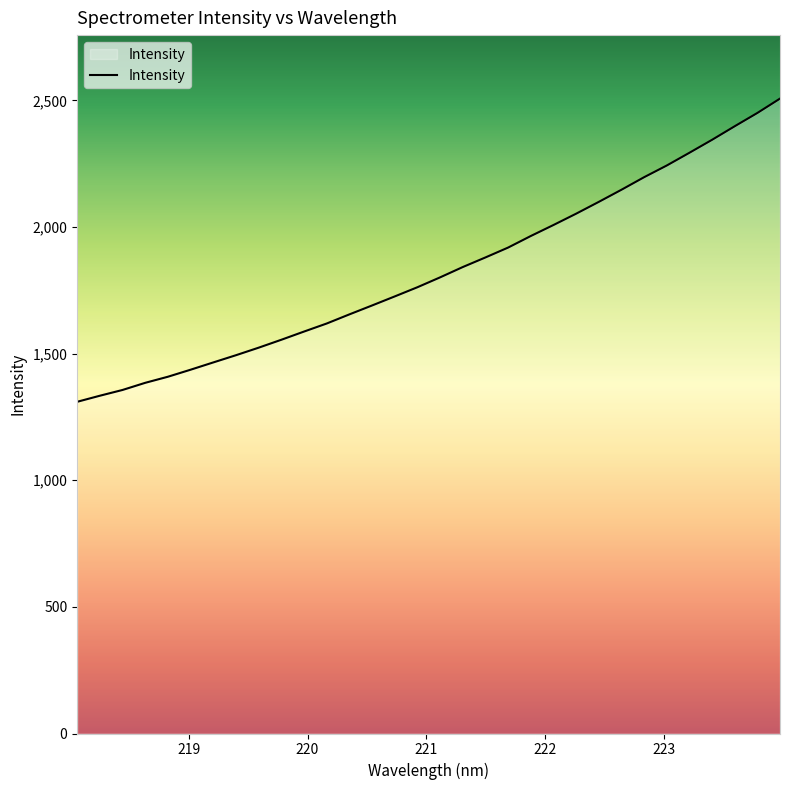

What is the average value?

1826.8